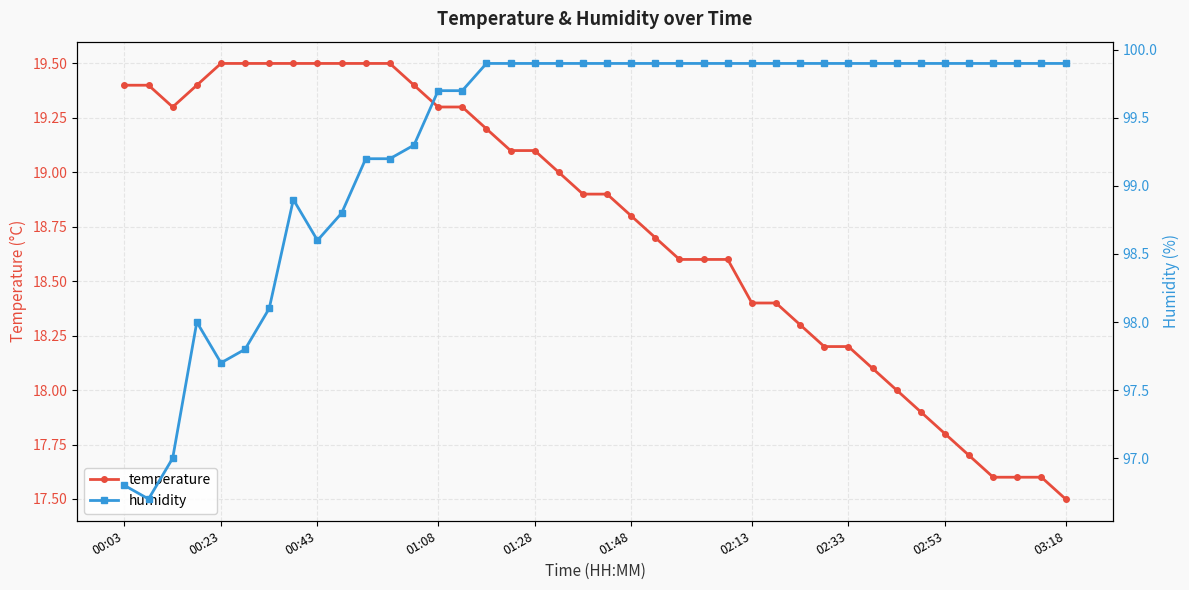

How many interior local valleys does the temperature series have?

1